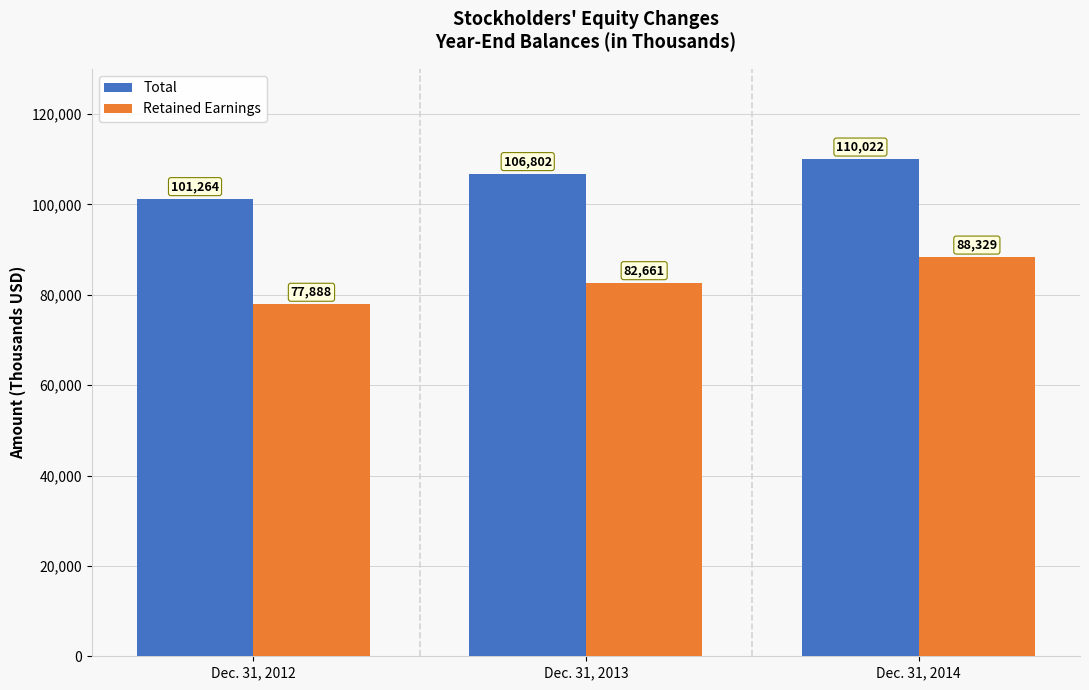

Between Dec. 31, 2013 and Dec. 31, 2014, which series saw the biggest shift?

Retained Earnings